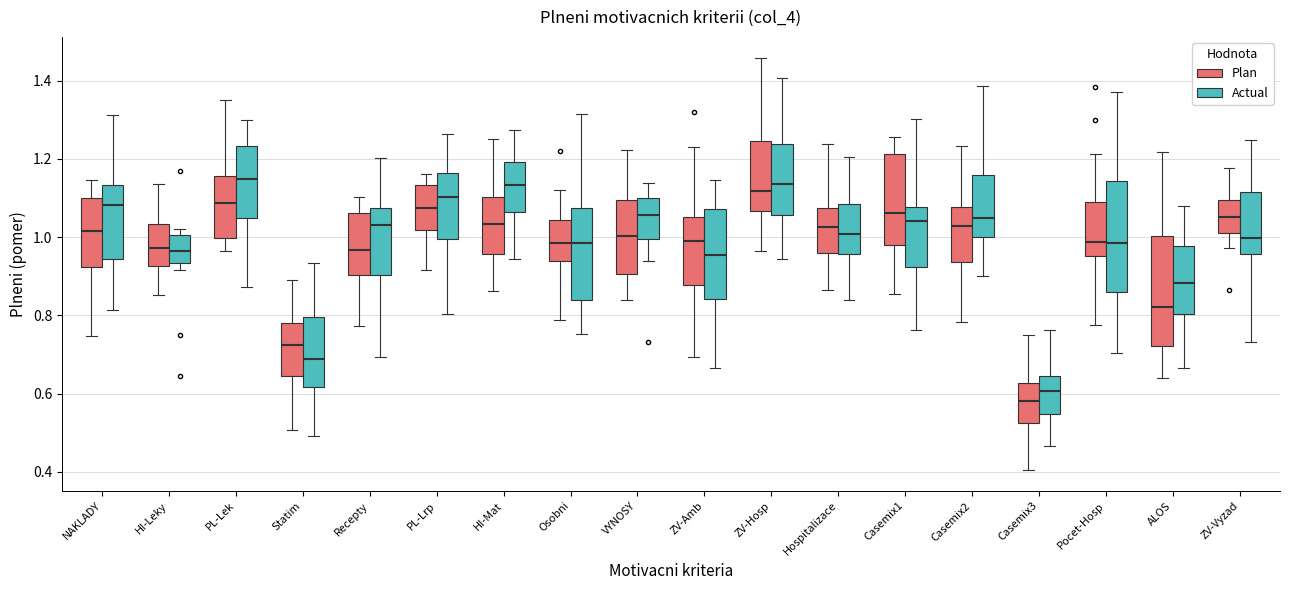

Where is the lower edge of the box for PL-Lrp (Plan) on the y-axis? The values are not printed on the chart, so give them approximately, as read against the axis.

1.02